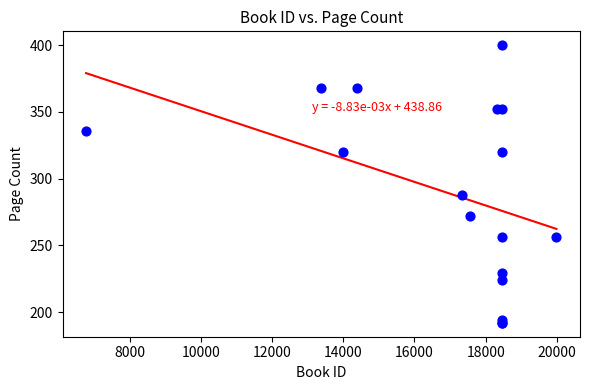

What Y value in the scatter plot is closest to 296?

288